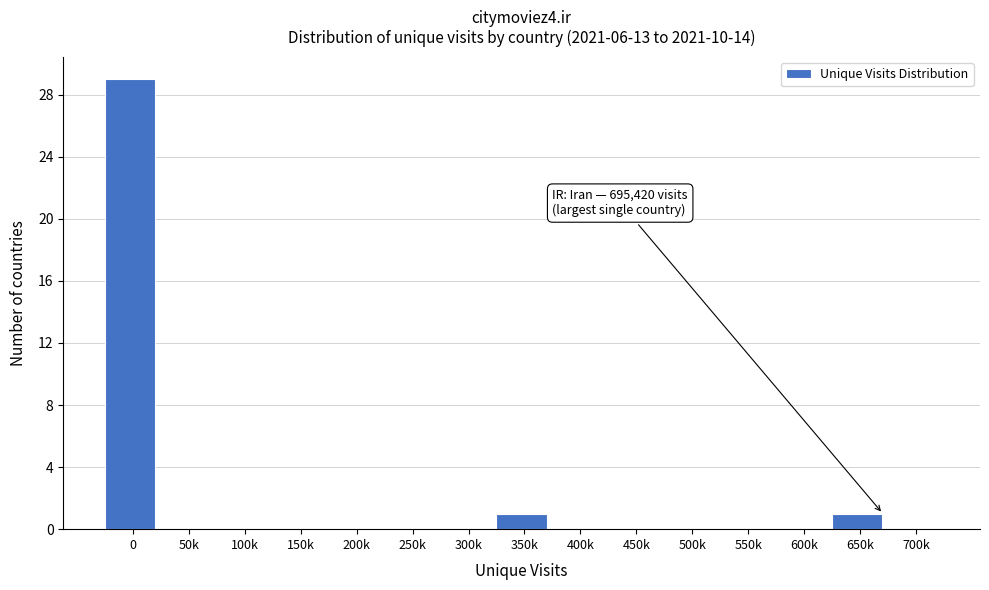

Reading right to left, what are all the values shown in this chart?

700k=0	650k=1	600k=0	550k=0	500k=0	450k=0	400k=0	350k=1	300k=0	250k=0	200k=0	150k=0	100k=0	50k=0	0=29